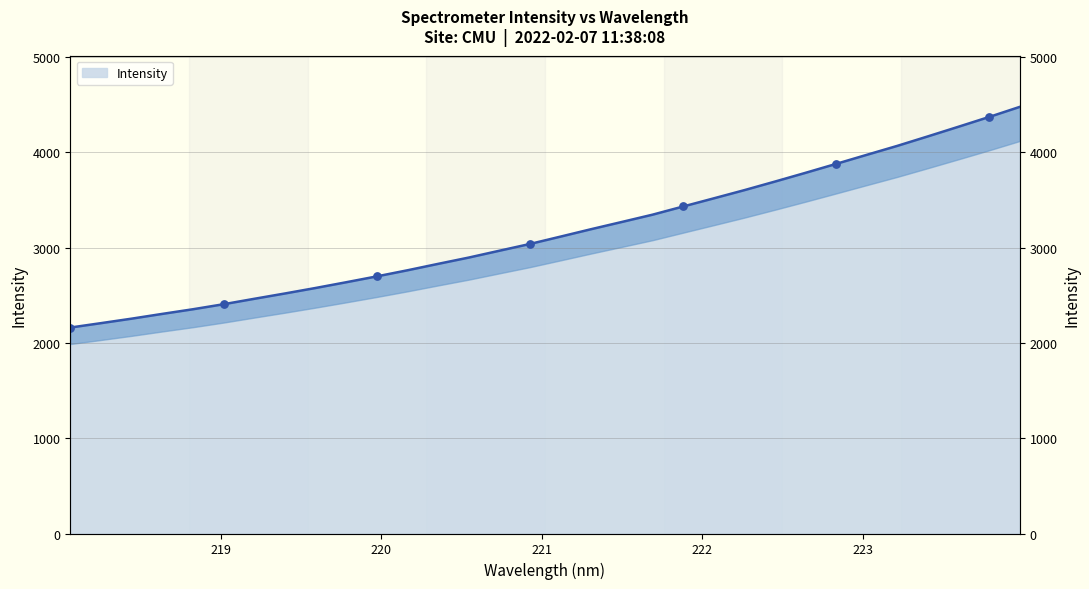

What is the change in value from 222.4538 to 223.408?

+474.7